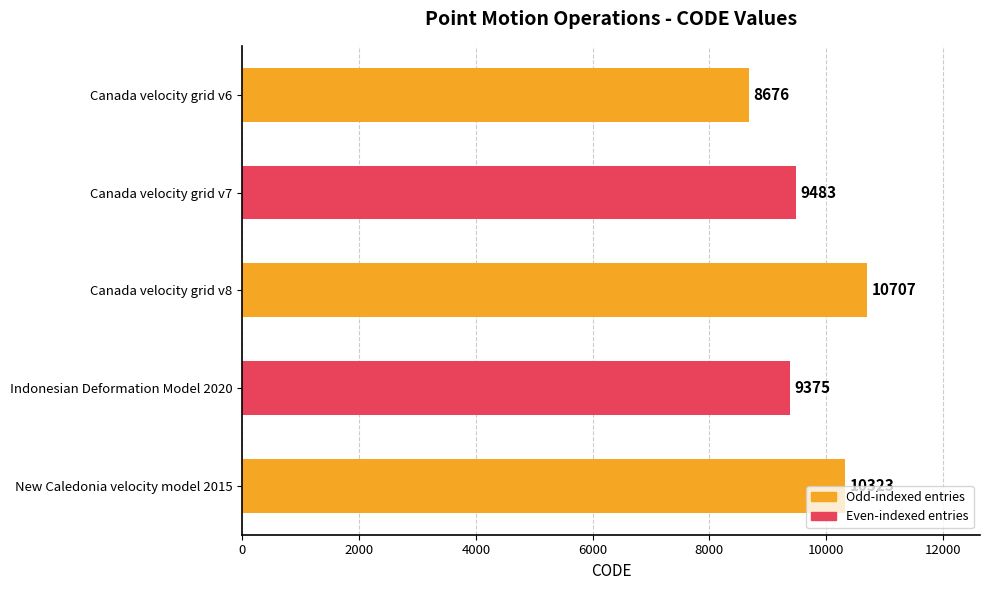

Rank the categories by value from highest to lowest.

Canada velocity grid v8, New Caledonia velocity model 2015, Canada velocity grid v7, Indonesian Deformation Model 2020, Canada velocity grid v6